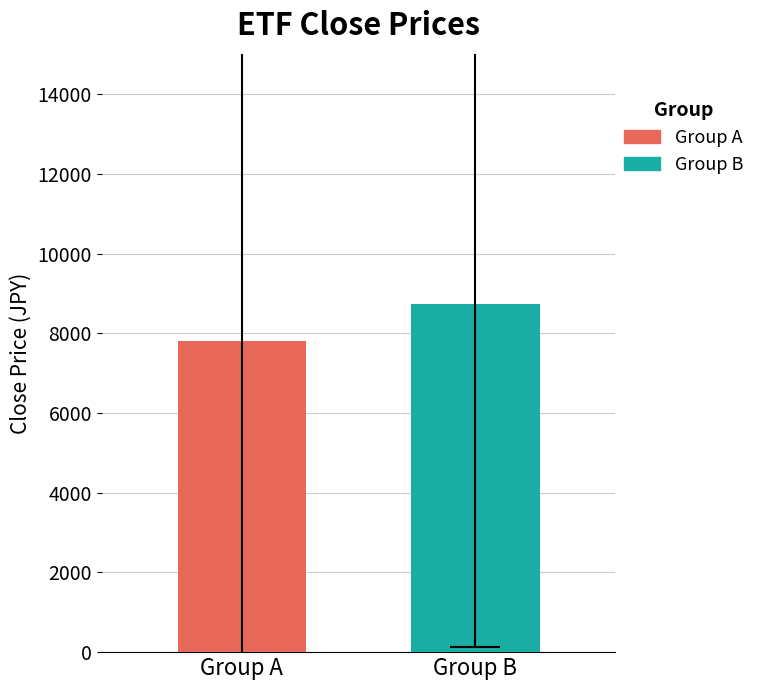

What is the maximum value shown in the chart?

8732.1